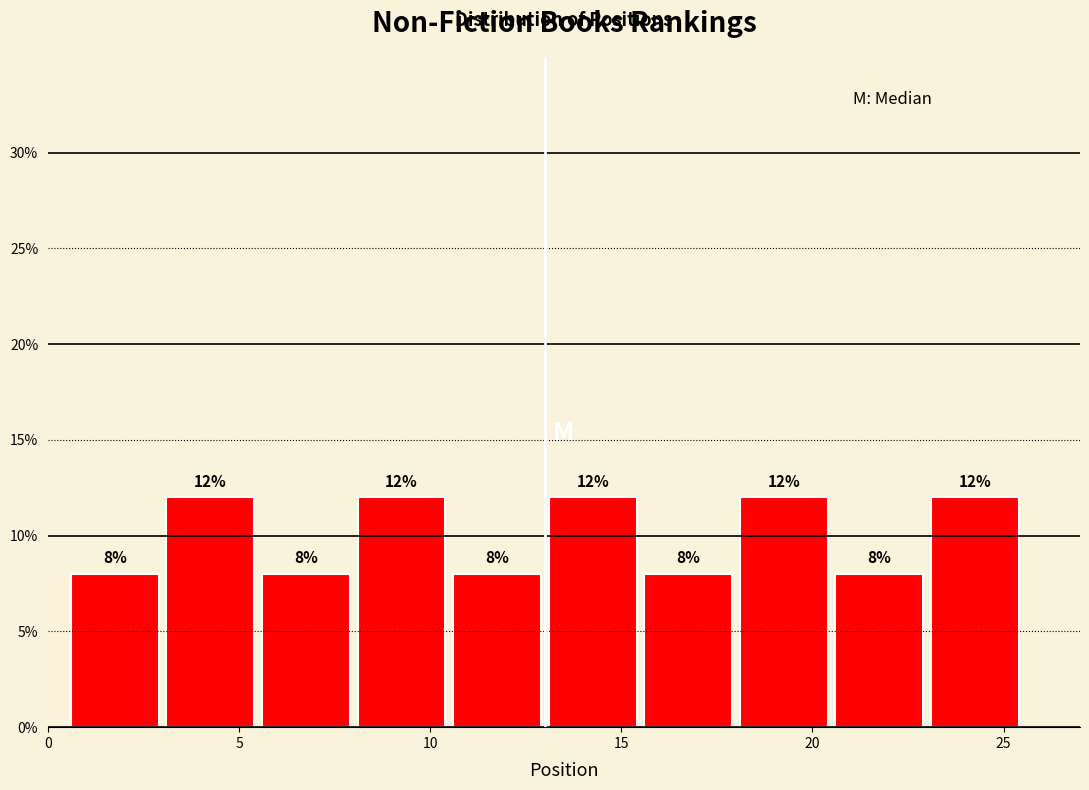

What is the height of the bar covering 10.5 to 13.0 on the x-axis?

8